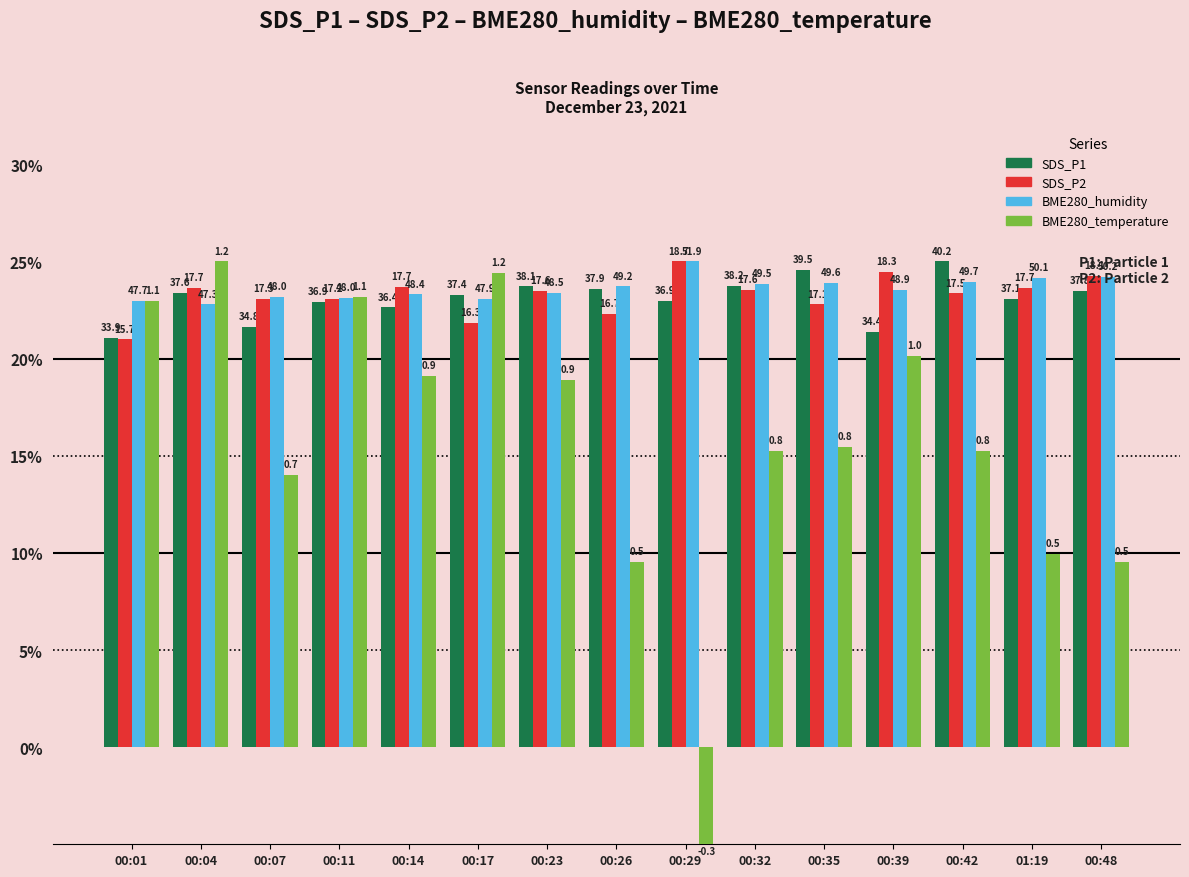

What is the difference between the highest and lowest values at 00:23?

4.8